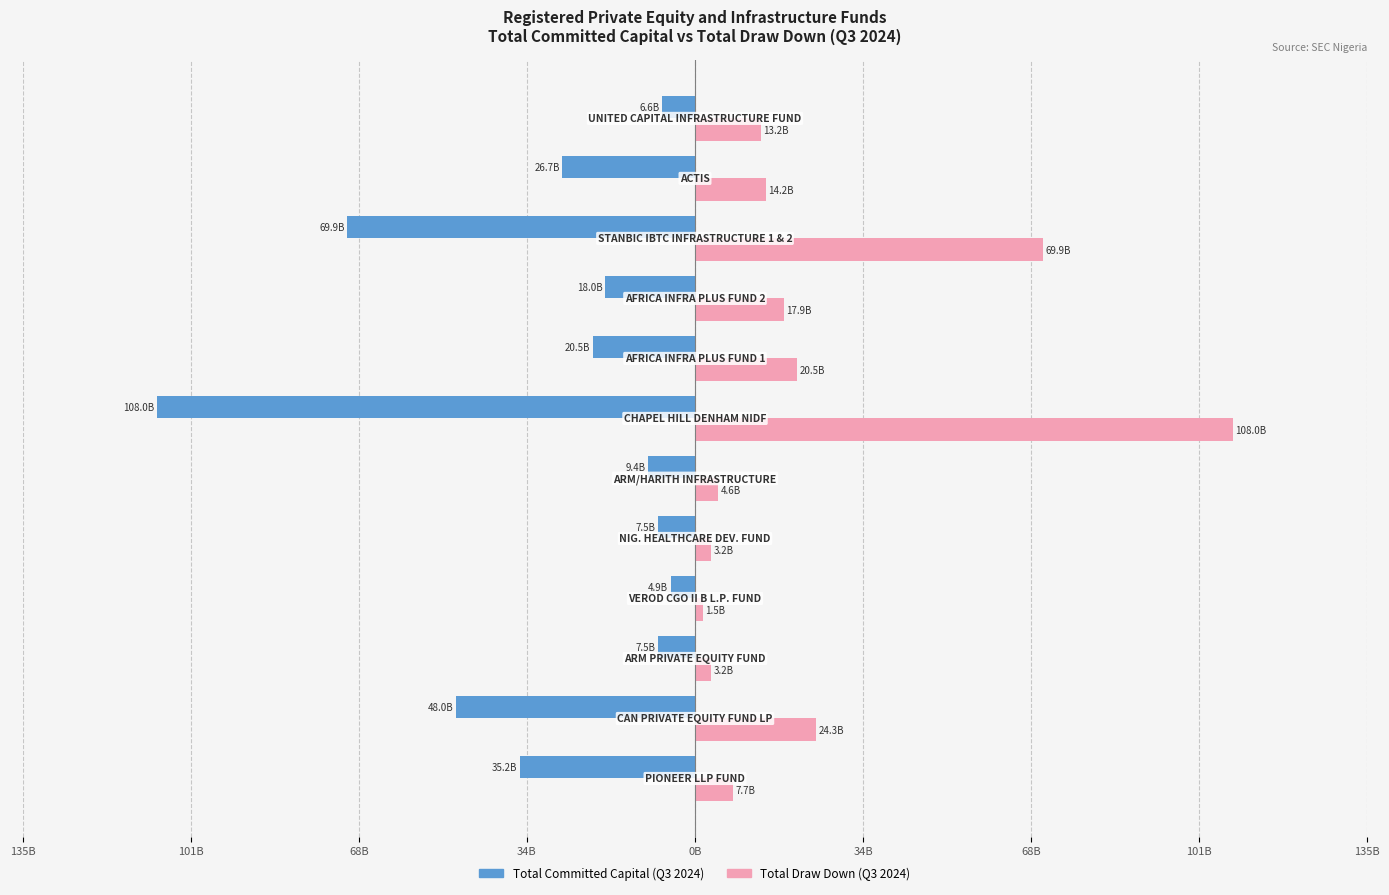

What are all the series names shown in the legend?

Total Committed Capital (Q3 2024), Total Draw Down (Q3 2024)